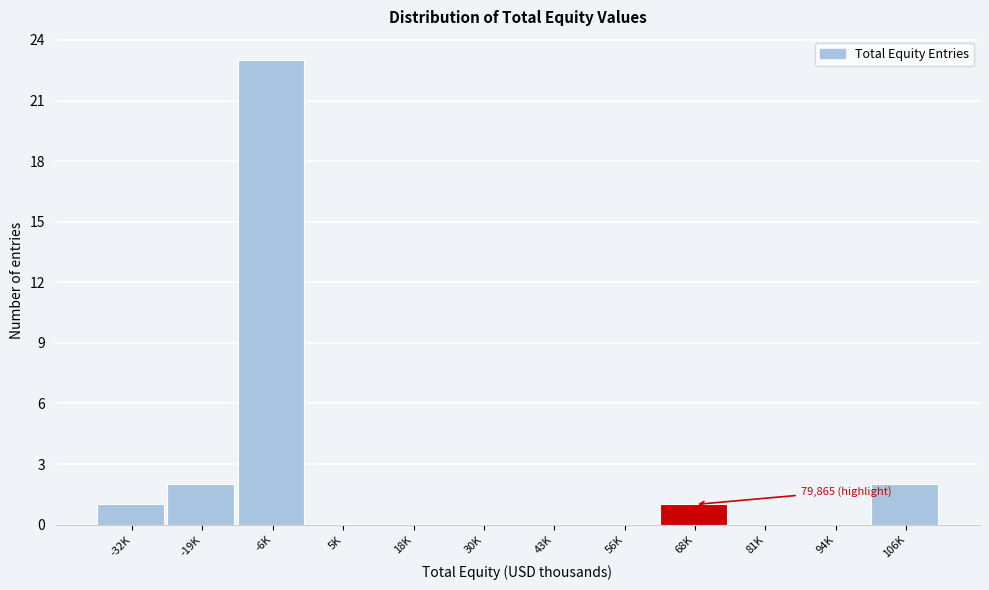

Reading left to right, what are all the values shown in this chart?

-32K=1	-19K=2	-6K=23	5K=0	18K=0	30K=0	43K=0	56K=0	68K=1	81K=0	94K=0	106K=2